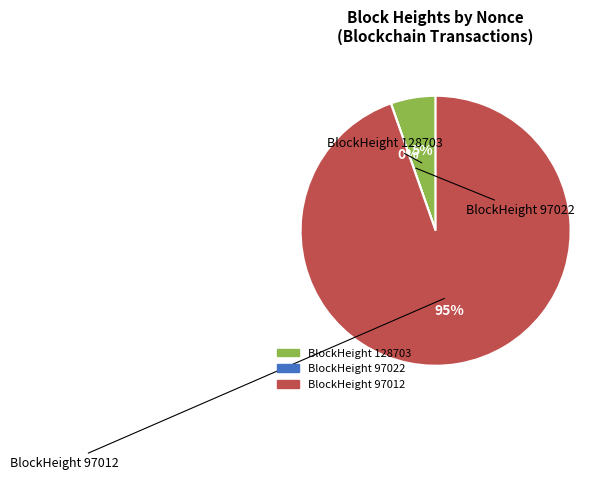

To the nearest percent, what is the difference between the largest and smallest slice percentages?

95%